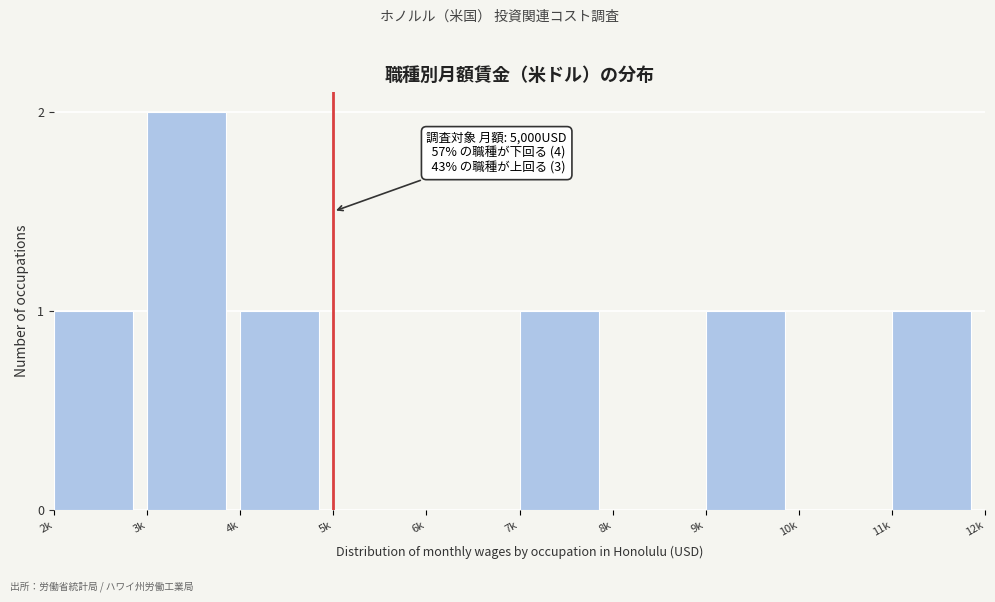

Reading right to left, extract all data points from this chart.

11k=1	10k=0	9k=1	8k=0	7k=1	6k=0	5k=0	4k=1	3k=2	2k=1